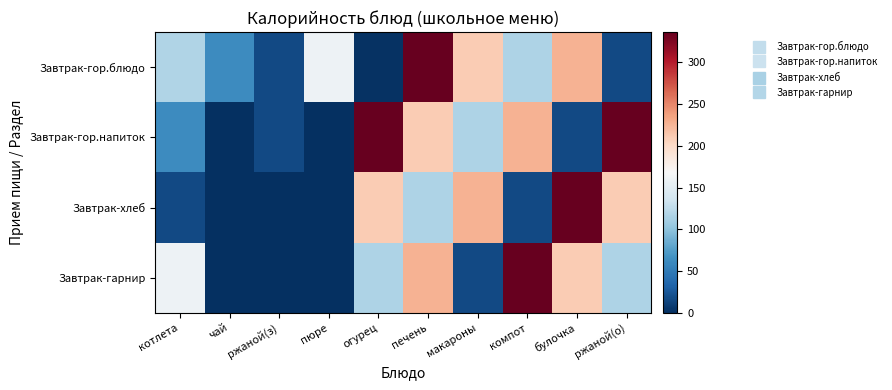

Between огурец and пюре, which is larger?

пюре